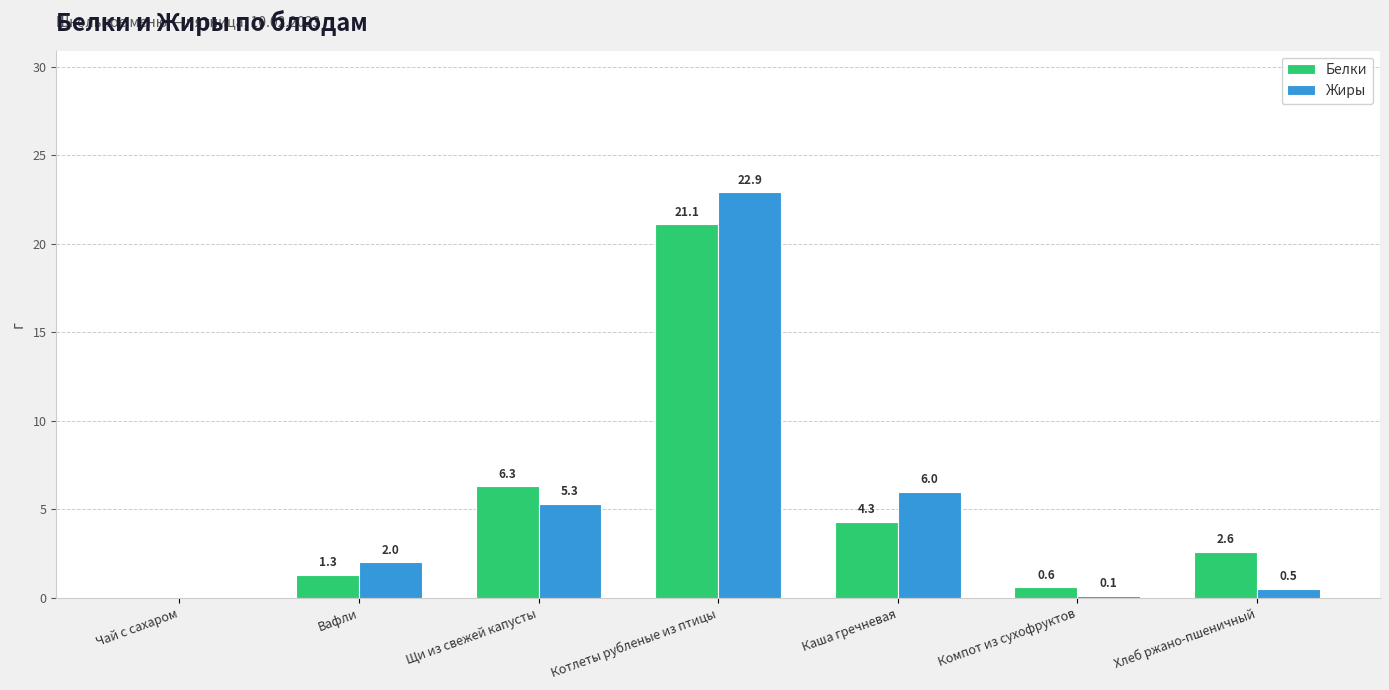

Which category has the highest value across all series?

Котлеты рубленые из птицы